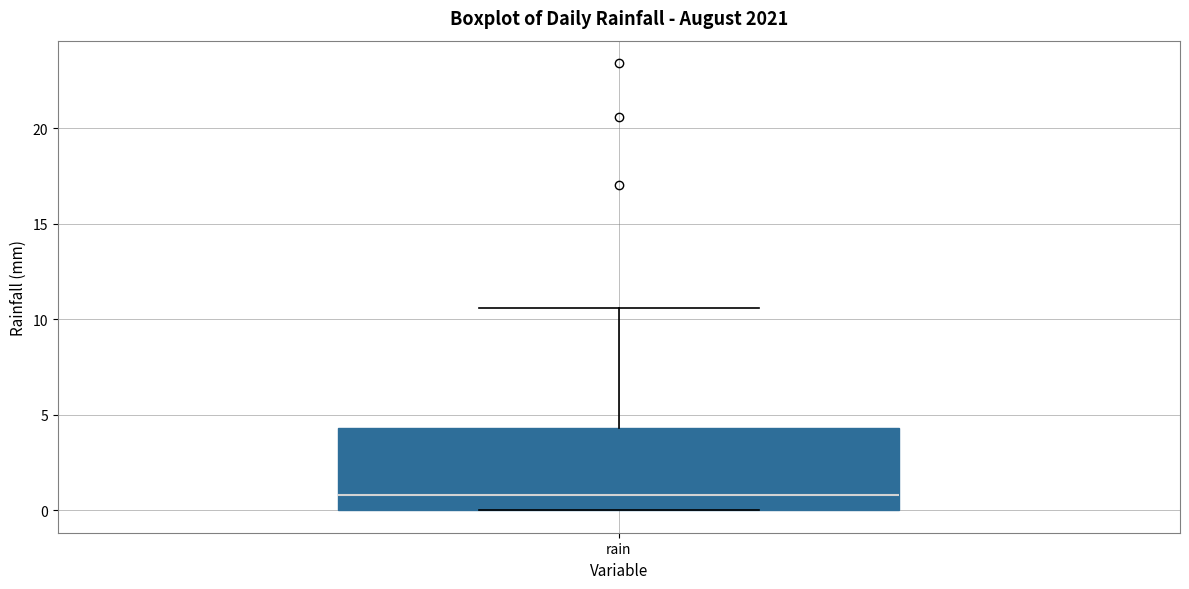

Read this box plot against the y-axis: the position of the median line, the range covered by the box, and the ends of both whiskers. The values are not printed on the chart, so give them approximately, as read against the axis.

median 1.0, box 0.0 to 4.5, whiskers 0.0 to 10.5